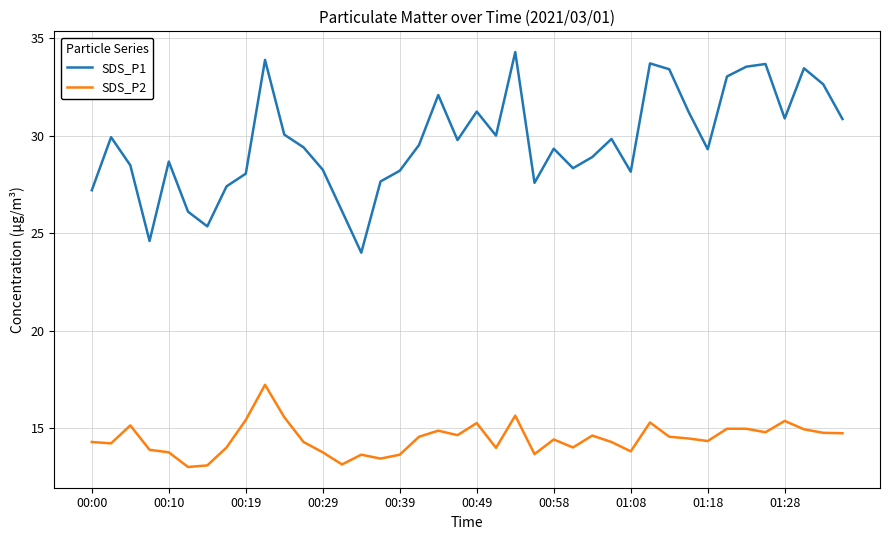

What are all the series names shown in the legend?

SDS_P1, SDS_P2